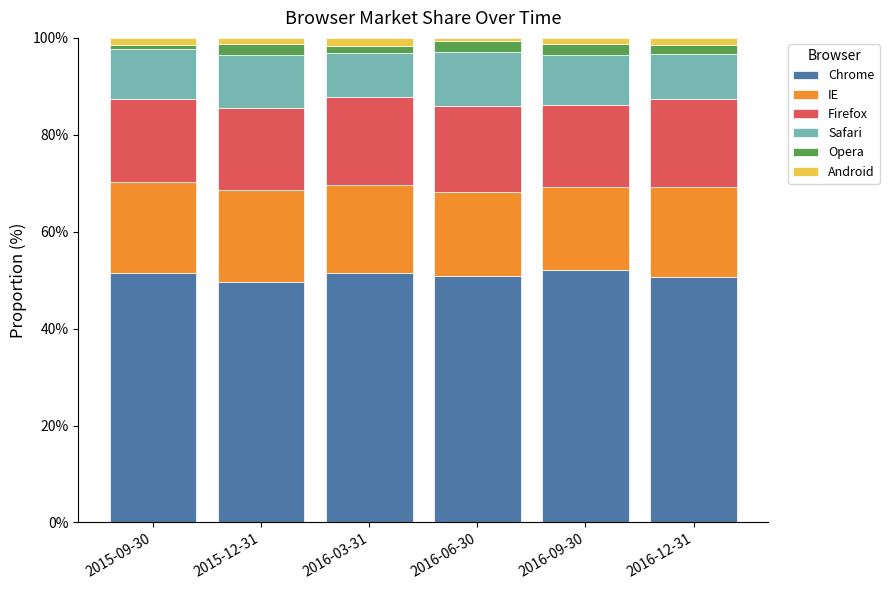

What is the highest value of the Chrome series?

52.1